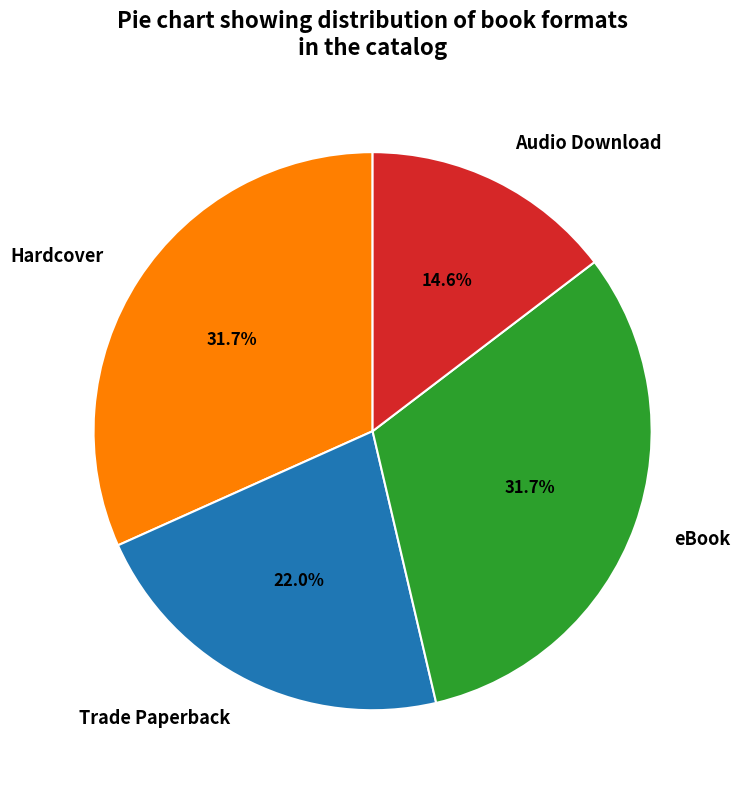

Count the number of slices in the pie.

4